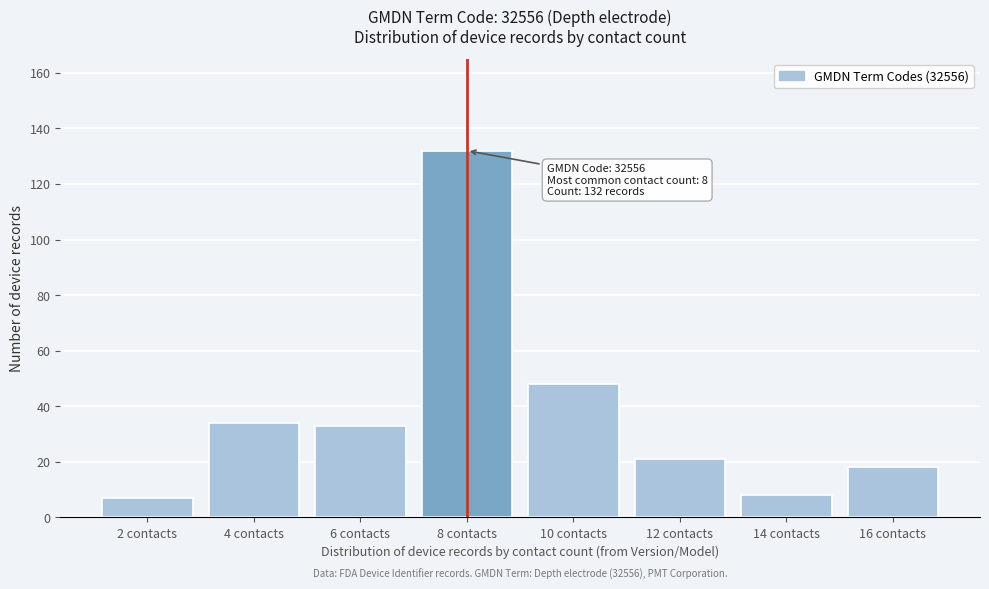

Reading left to right, transcribe all the data shown in this chart.

7	34	33	132	48	21	8	18